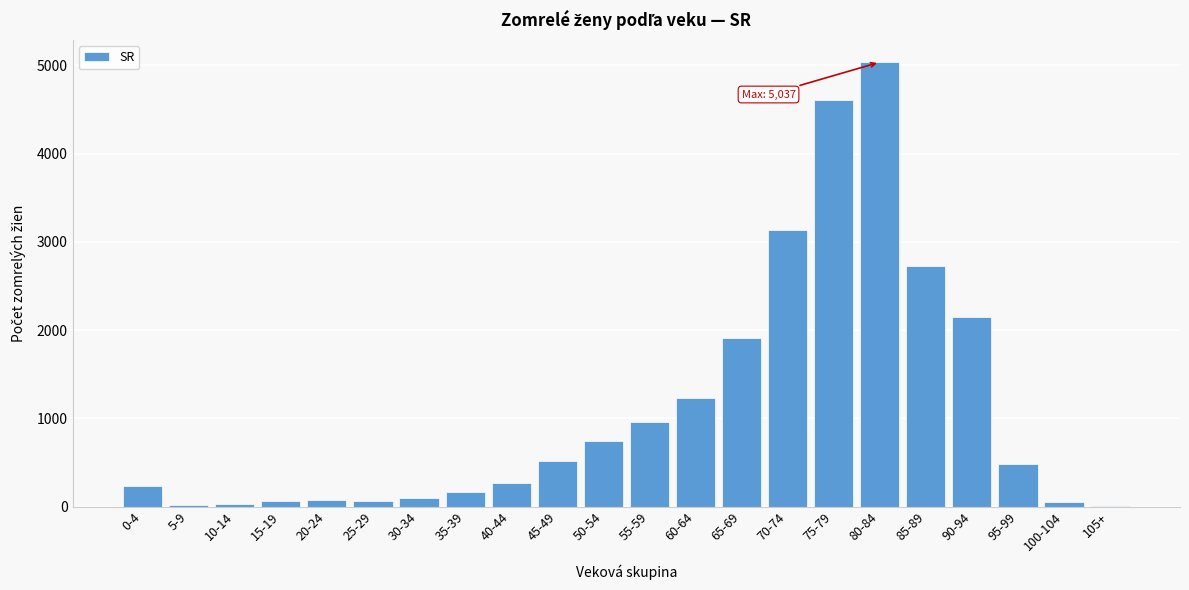

What is the greatest value displayed?

5037